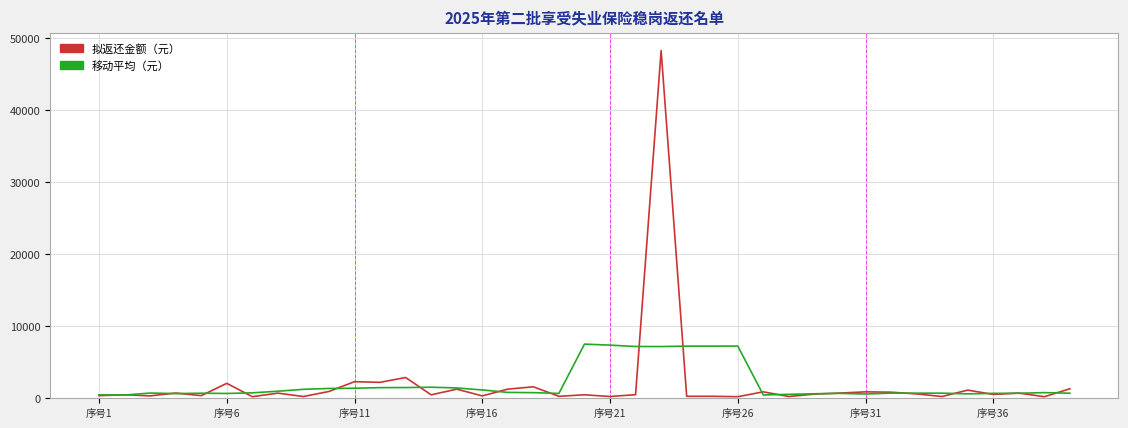

What is the maximum value for 拟返还金额（元）?

48267.5